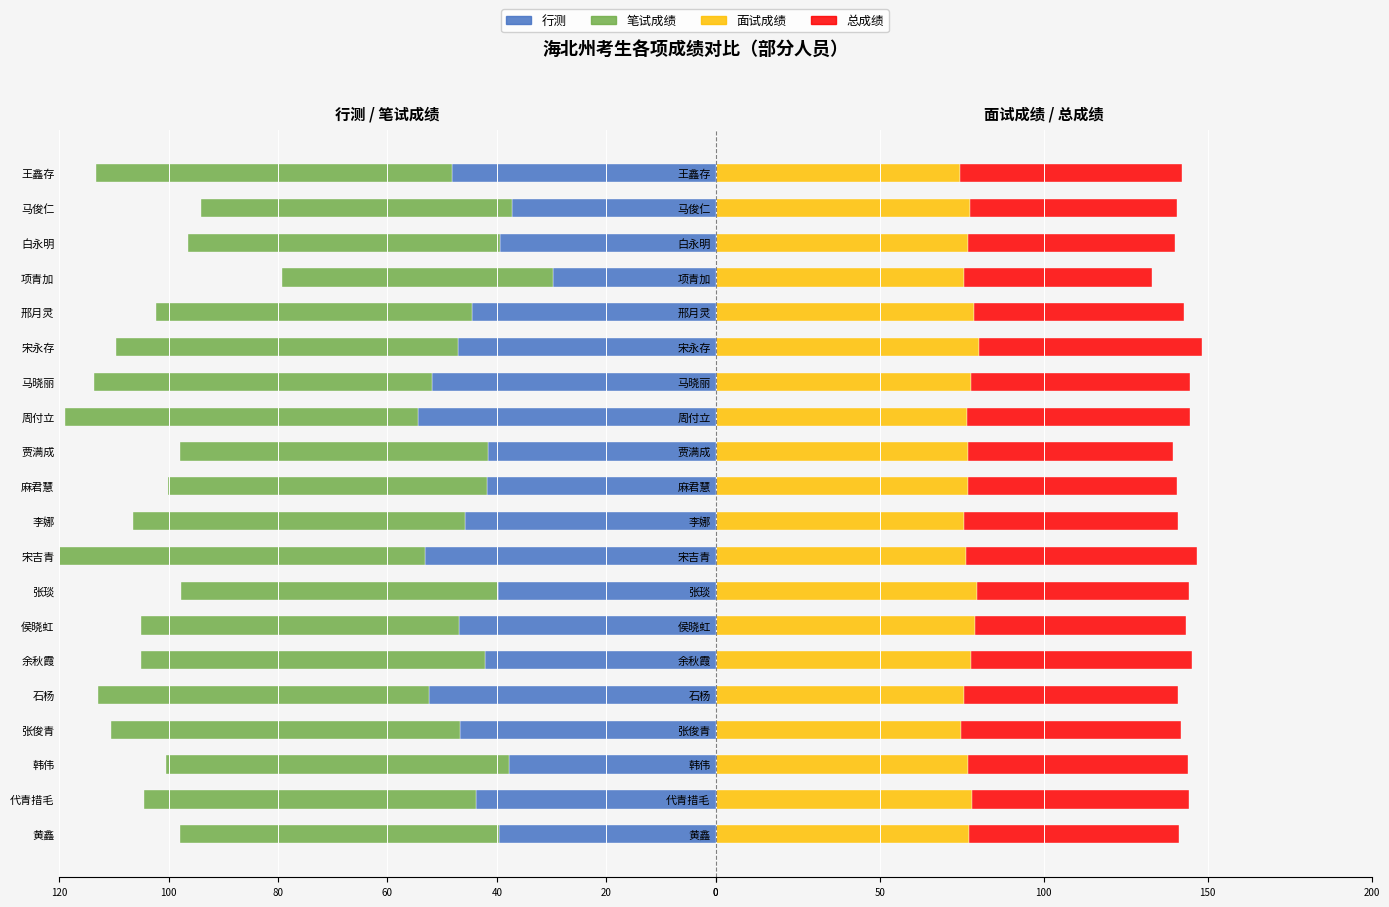

Which series has the largest total across all categories?

面试成绩